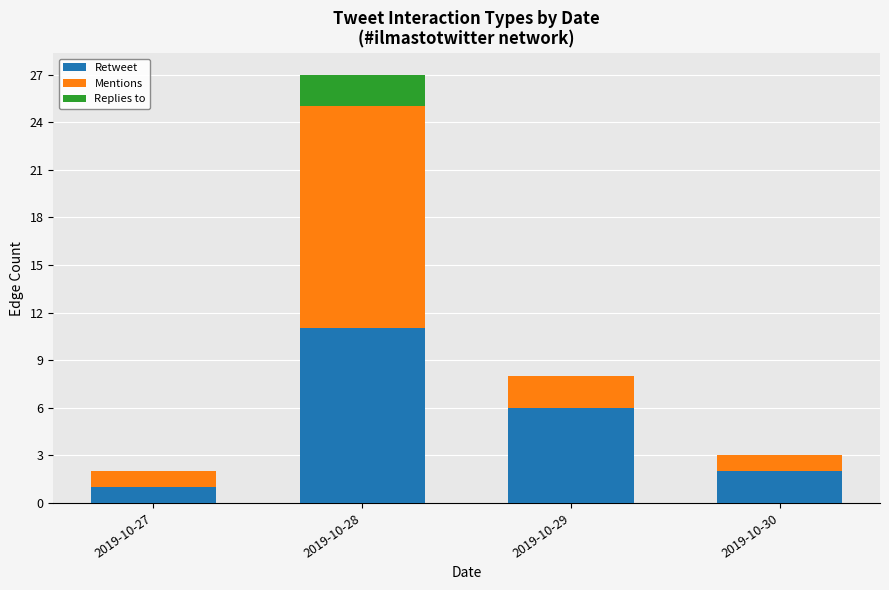

Does the chart contain stacked bars?

Yes